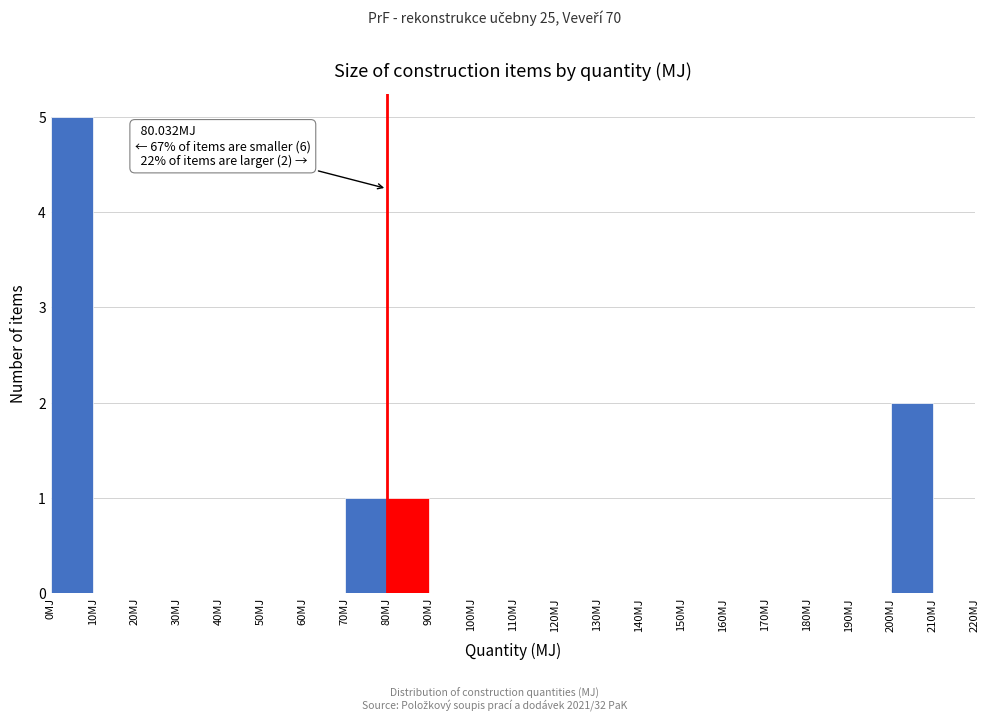

Over which range of the x-axis is the bar tallest?

0 to 10